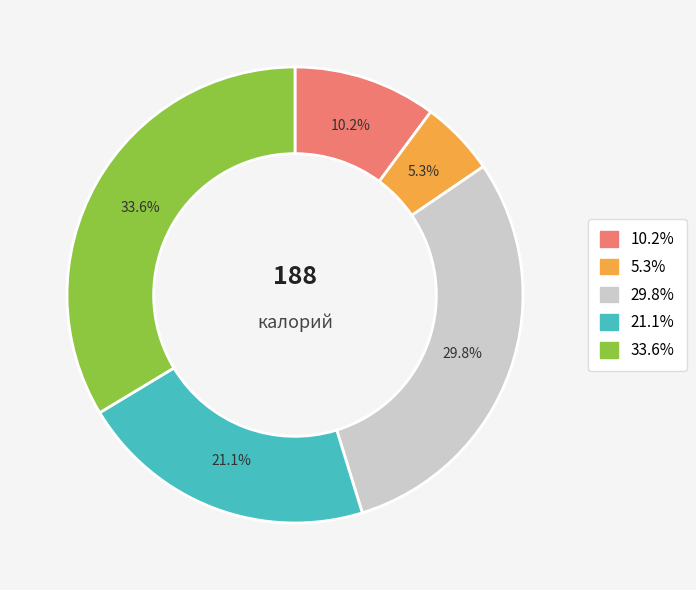

Does any single category account for the majority?

No